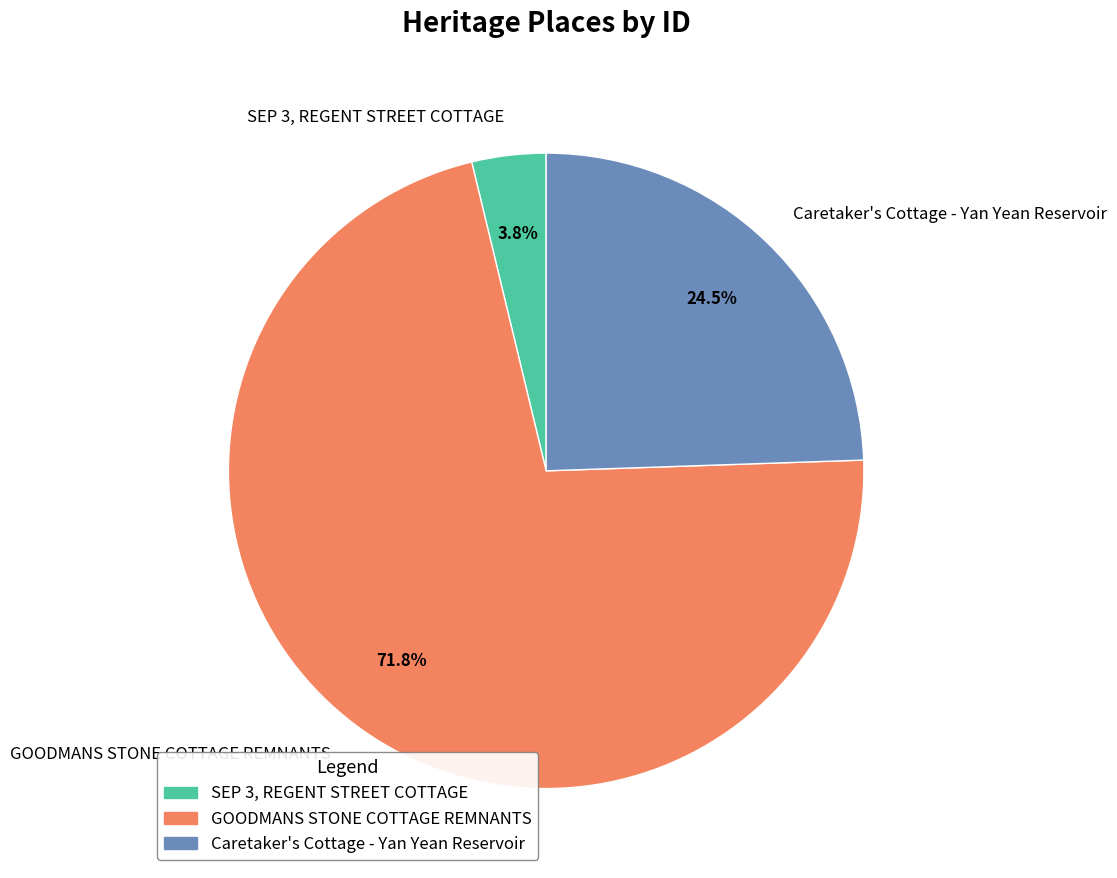

Which category has the smallest portion of the pie?

SEP 3, REGENT STREET COTTAGE